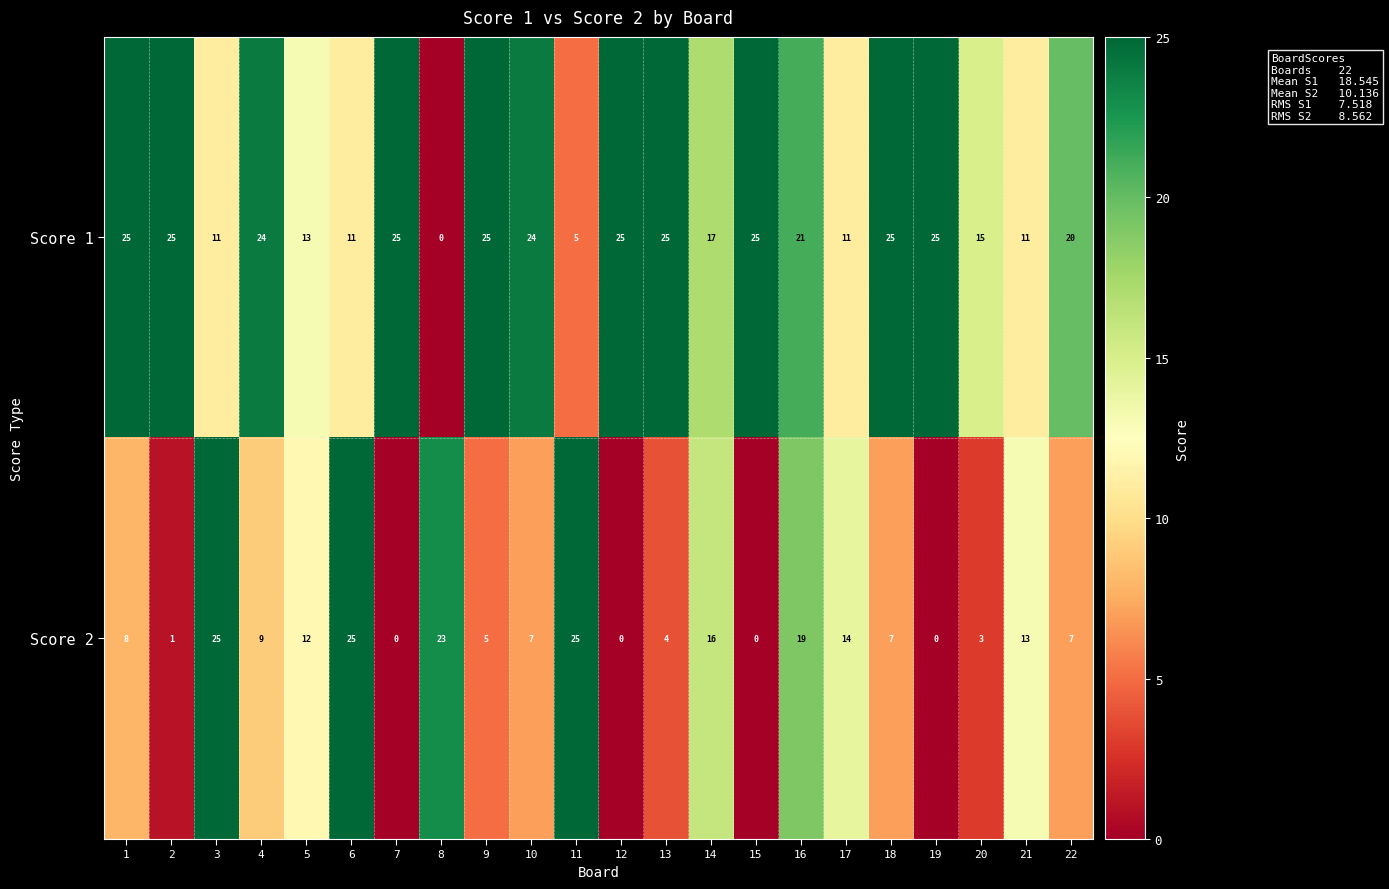

What is the difference between the highest and lowest values at 8?

23